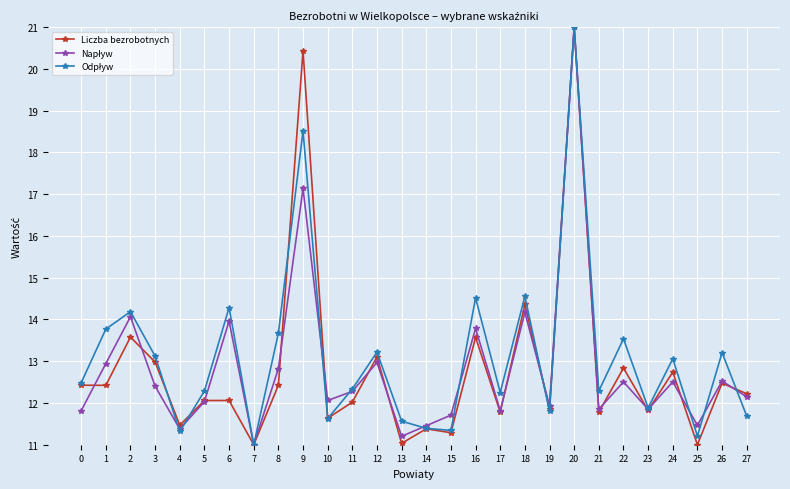

The value of Liczba bezrobotnych at 6 is 12.1. True or false?

True